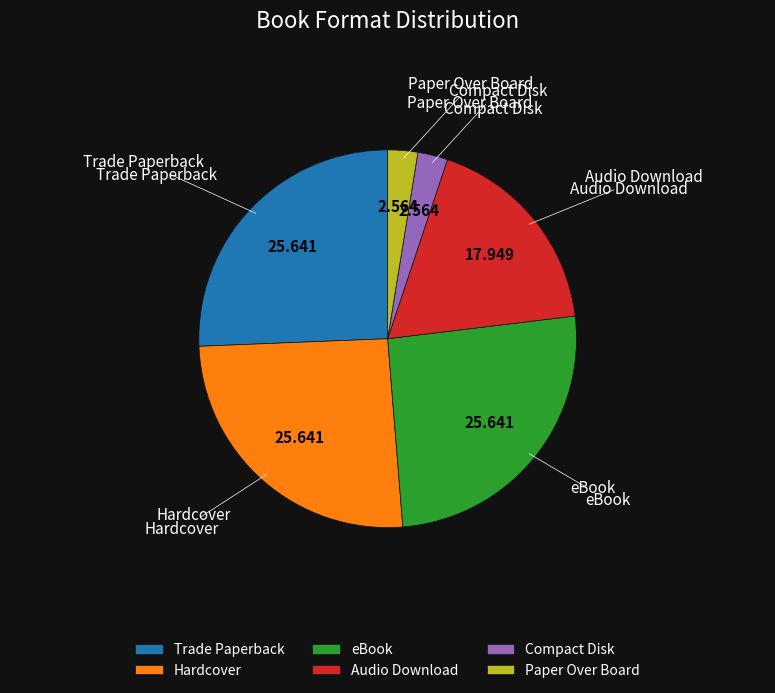

What is the ratio of the value at Hardcover to the value at Trade Paperback?

1.0